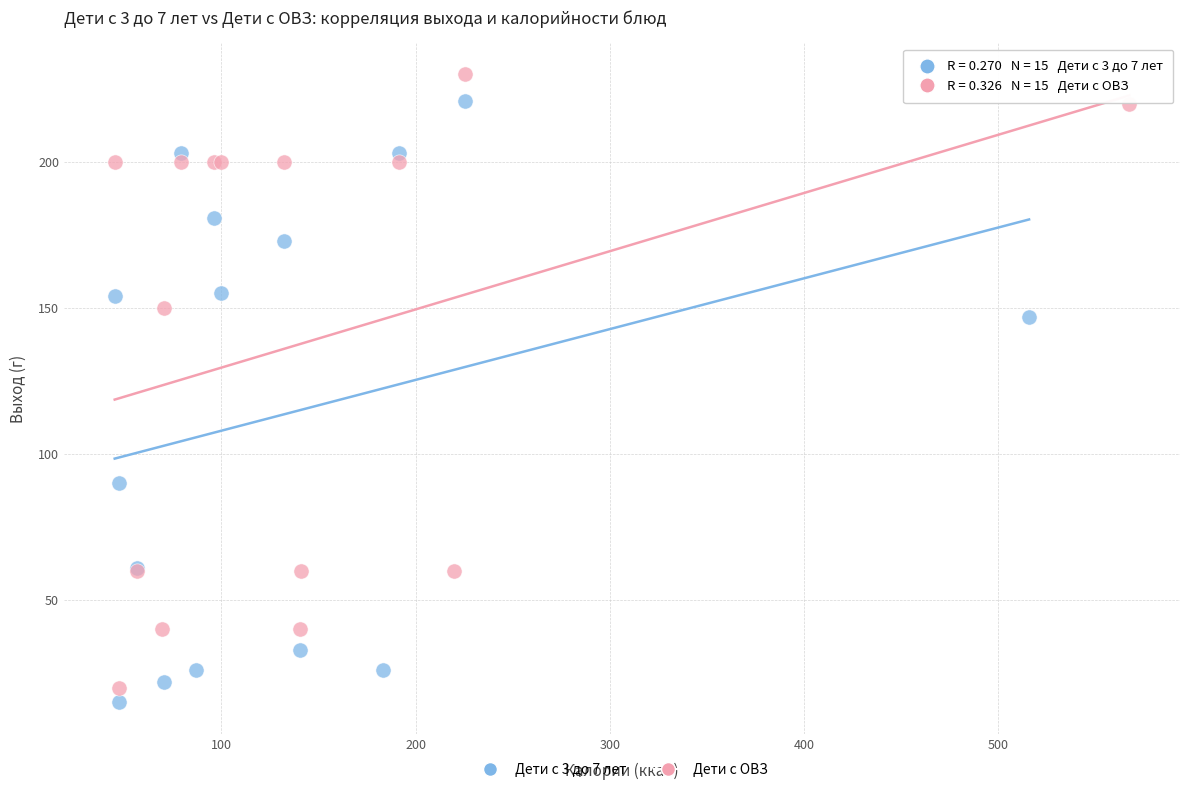

Which series has the largest Y range (max minus min)?

Дети с ОВЗ